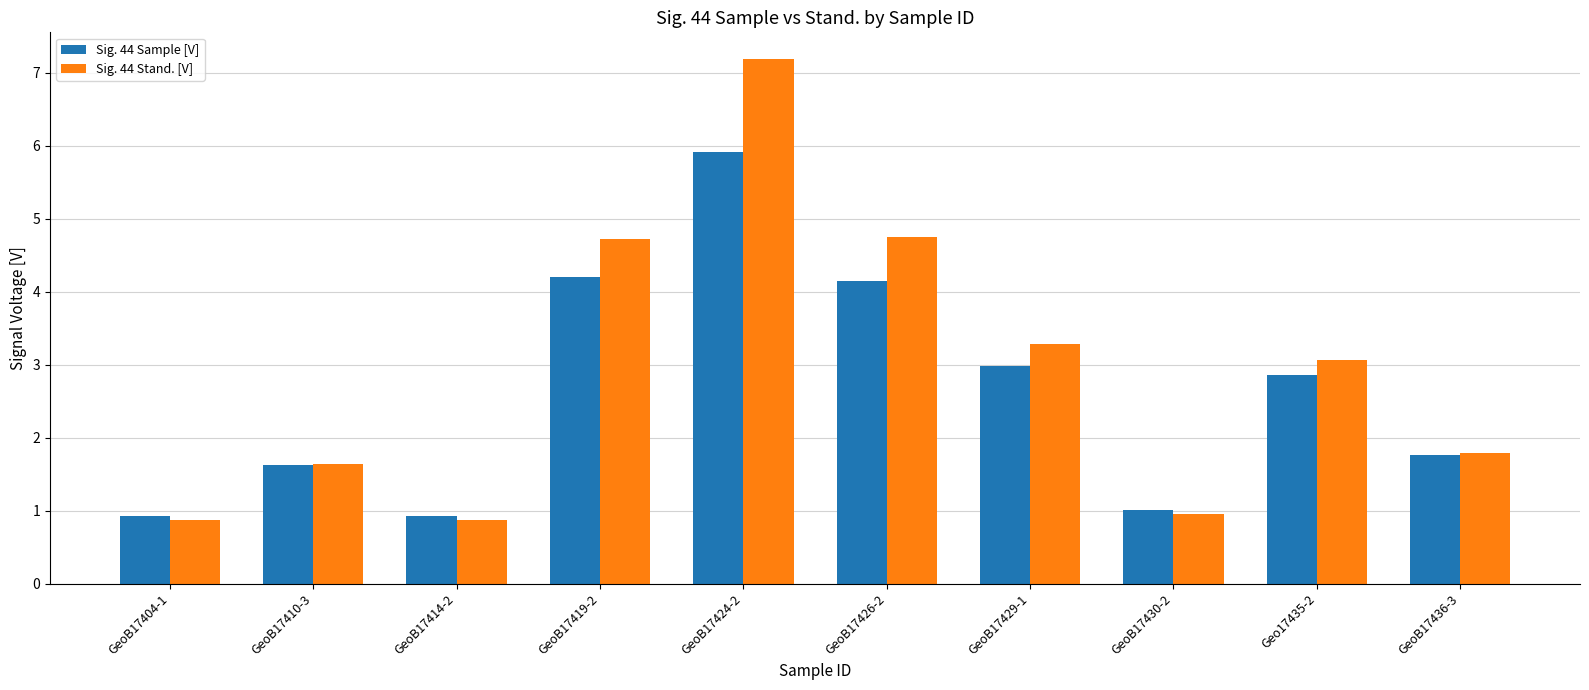

What value does the Sig. 44 Stand. [V] series have at GeoB17410-3?

1.6